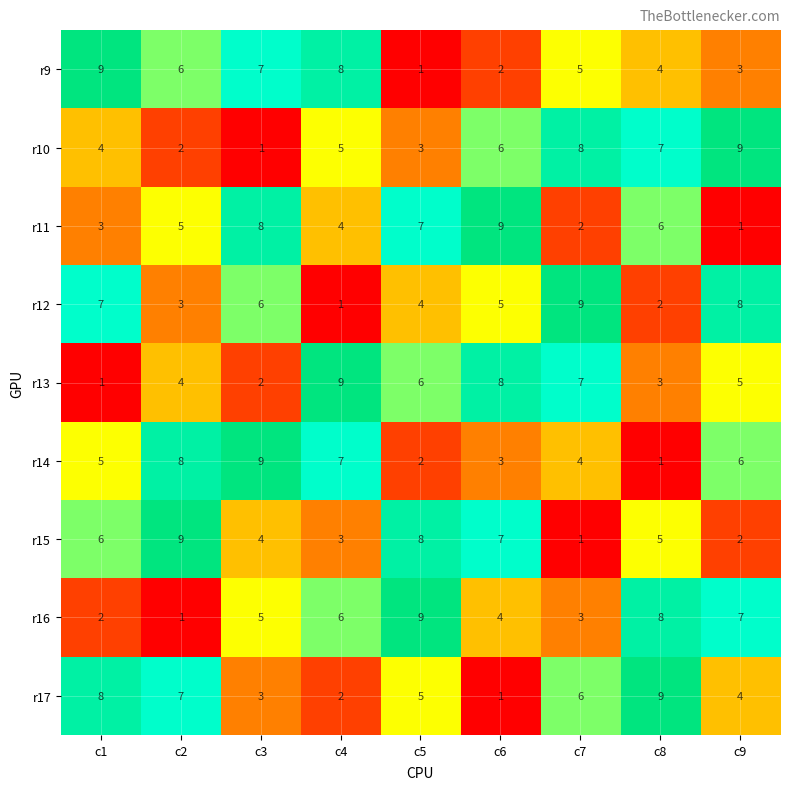

Count the r11 values in the range 3 to 7.

5